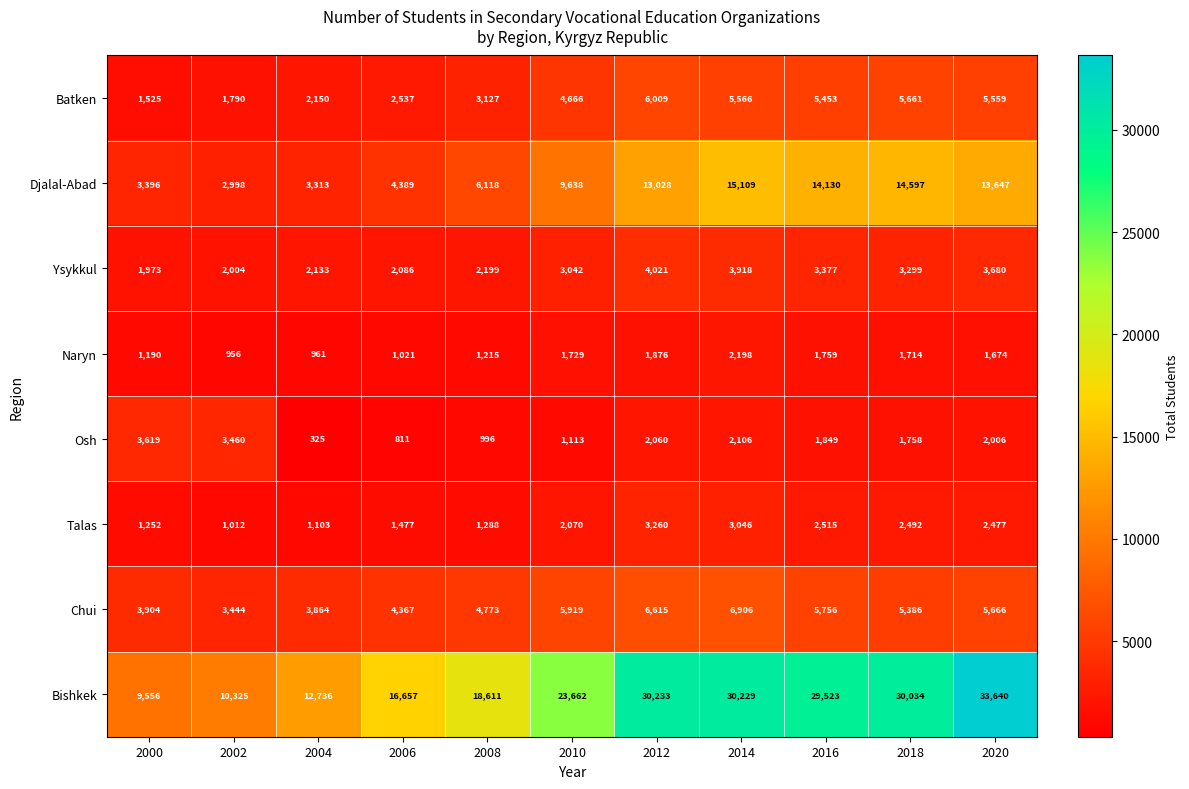

At which category is the sum across all series the highest?

2014